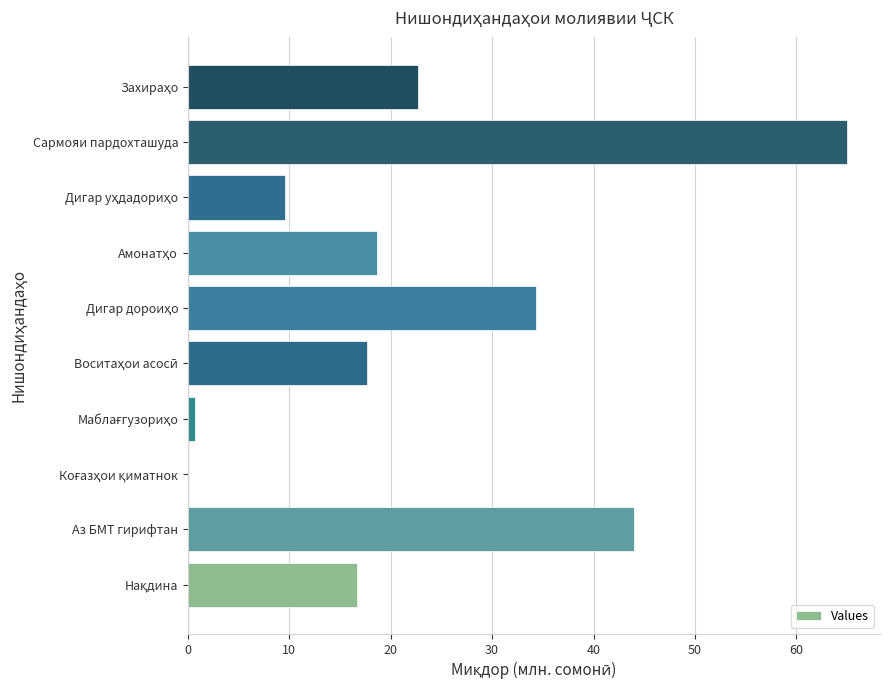

Does the chart contain stacked bars?

No